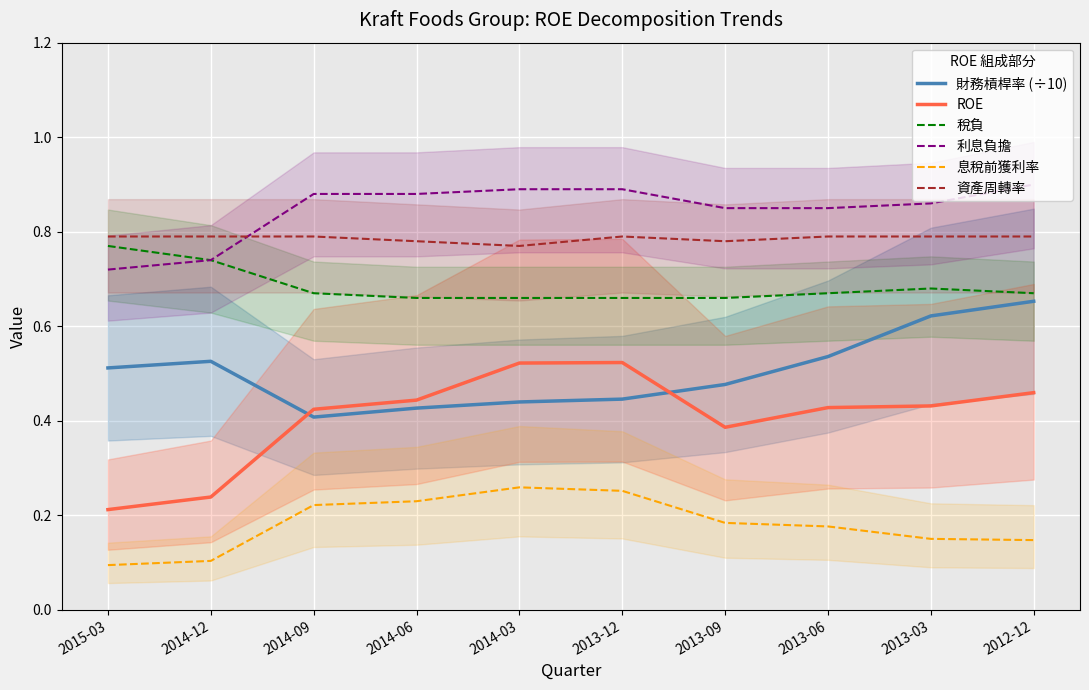

Rank the series at 2013-03 from lowest to highest value.

息稅前獲利率, ROE, 財務槓桿率 (÷10), 稅負, 資產周轉率, 利息負擔